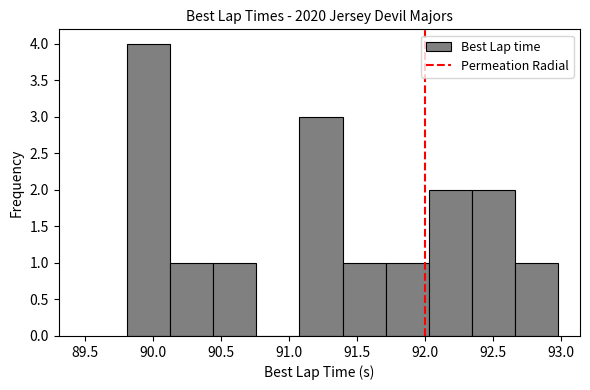

Which range on the x-axis has the tallest bar?

89.80 to 90.10